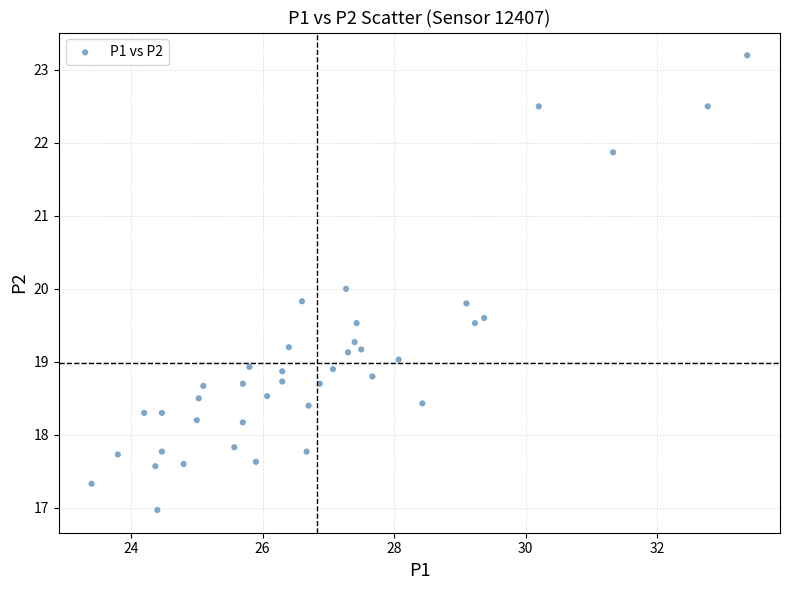

What is the range of X values (max minus min)?

10.0